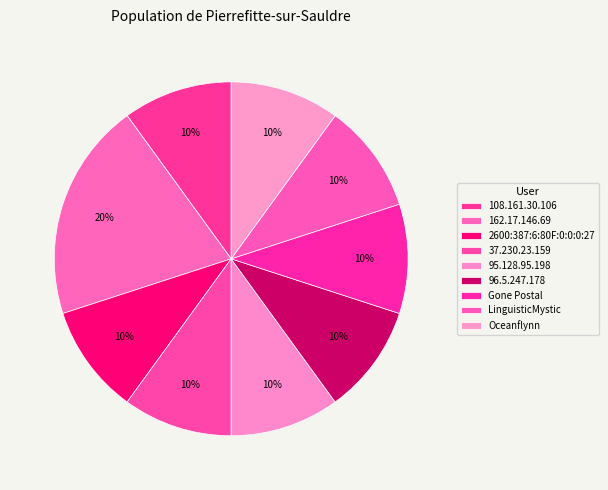

To the nearest percent, what percentage of the pie is 96.5.247.178?

10%